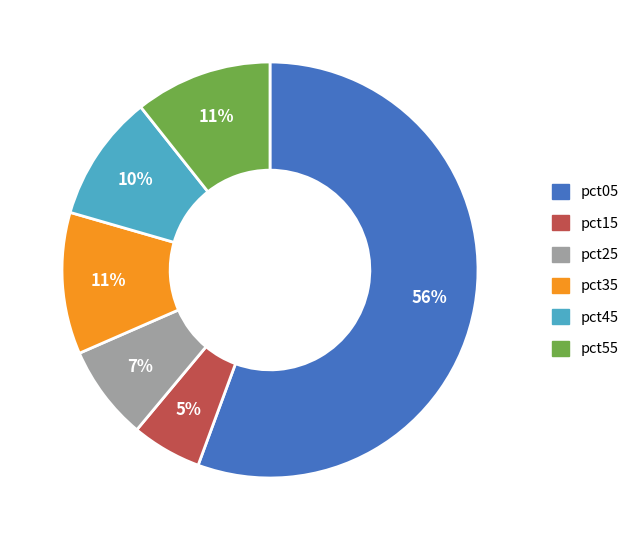

What is the smallest slice in the pie chart?

pct15